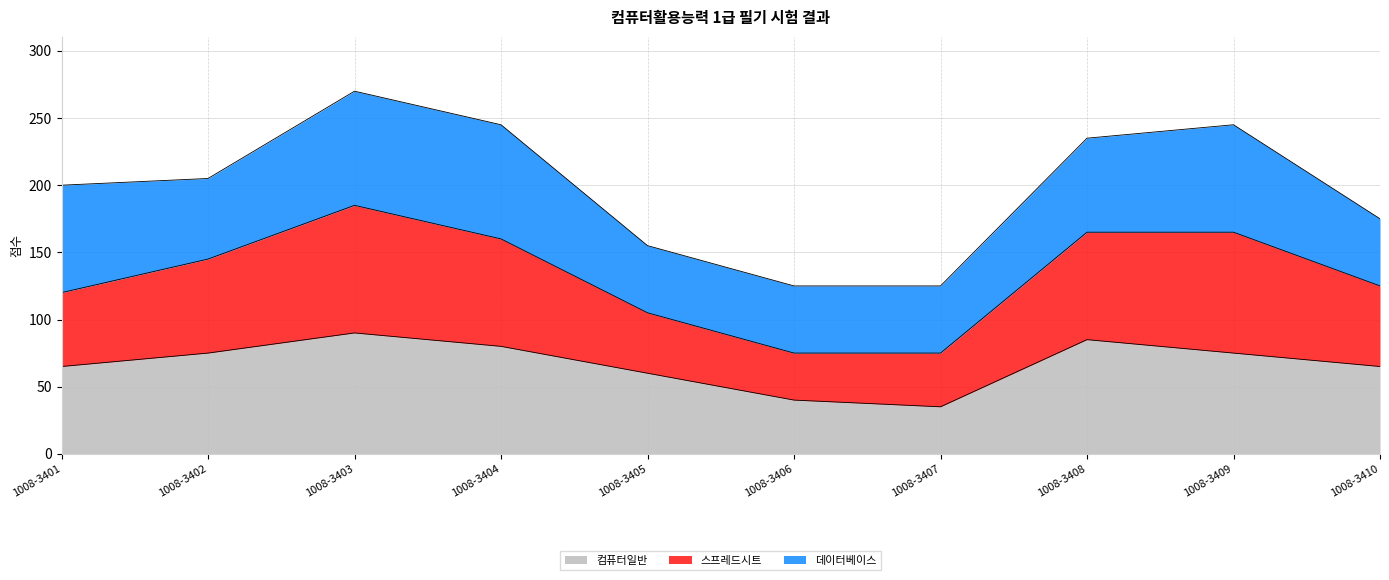

What is the lowest value of the 컴퓨터일반 series?

35